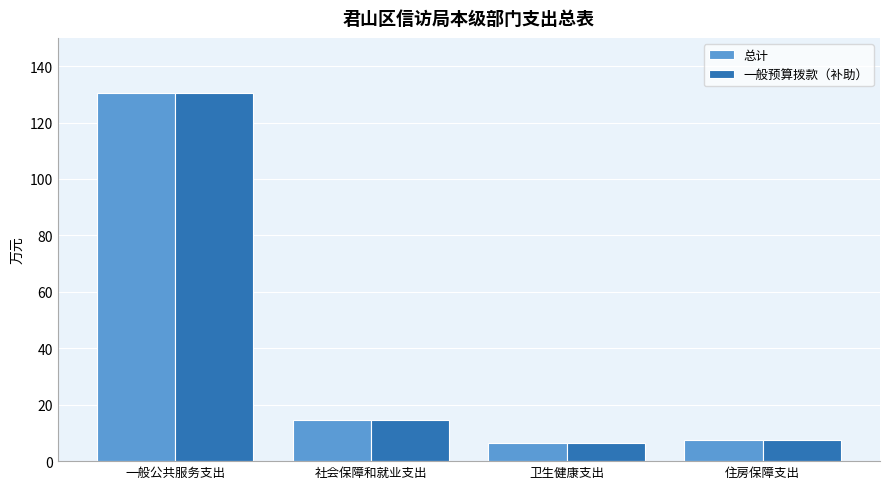

At how many categories does at least one series exceed 73?

1